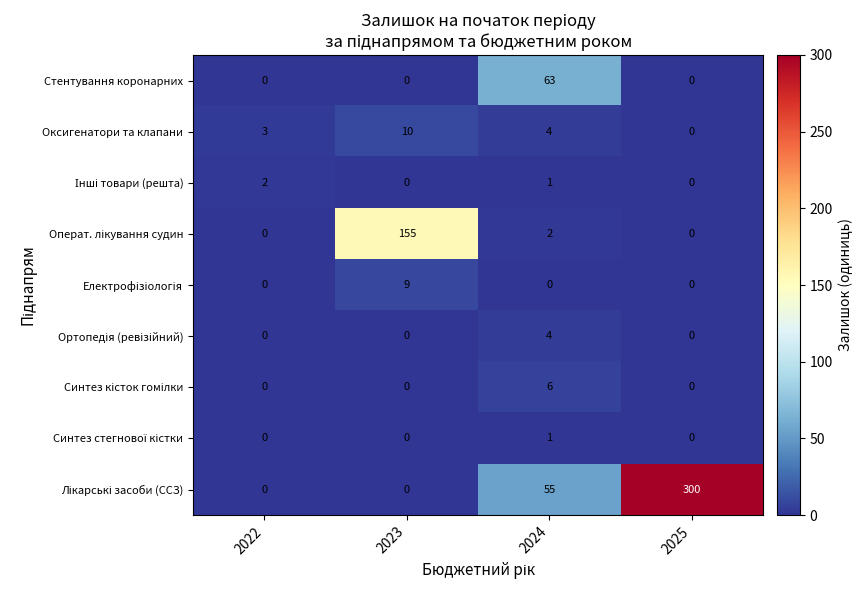

What is the spread (max minus min) of values at 2025?

300